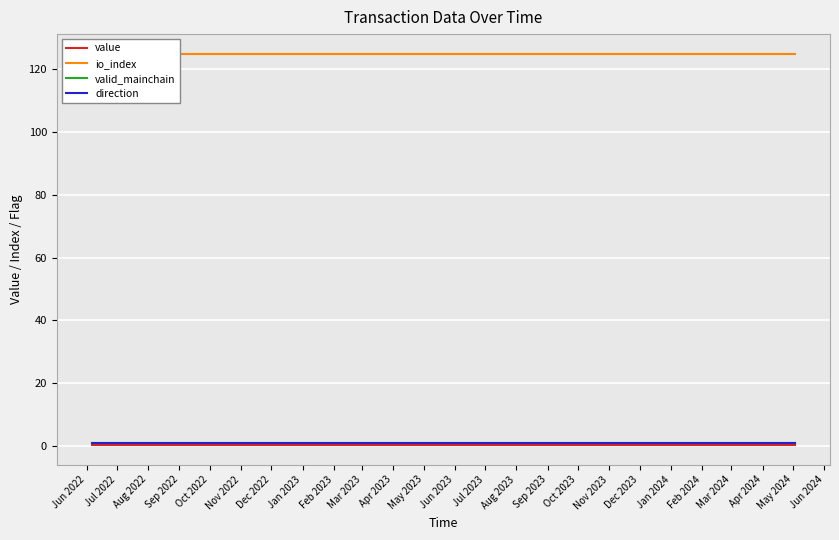

Reading right to left, transcribe all the data shown in this chart.

value: 0.2	0.2	0.2	0.2	0.2	0.2	0.2	0.2	0.2	0.2	0.2	0.2	0.2	0.2	0.2	0.2	0.2	0.2	0.2	0.2	0.2	0.2	0.2	0.2
io_index: 125.0	125.0	125.0	125.0	125.0	125.0	125.0	125.0	125.0	125.0	125.0	125.0	125.0	125.0	125.0	125.0	125.0	125.0	125.0	125.0	125.0	125.0	125.0	125.0
valid_mainchain: 1.0	1.0	1.0	1.0	1.0	1.0	1.0	1.0	1.0	1.0	1.0	1.0	1.0	1.0	1.0	1.0	1.0	1.0	1.0	1.0	1.0	1.0	1.0	1.0
direction: 1.0	1.0	1.0	1.0	1.0	1.0	1.0	1.0	1.0	1.0	1.0	1.0	1.0	1.0	1.0	1.0	1.0	1.0	1.0	1.0	1.0	1.0	1.0	1.0